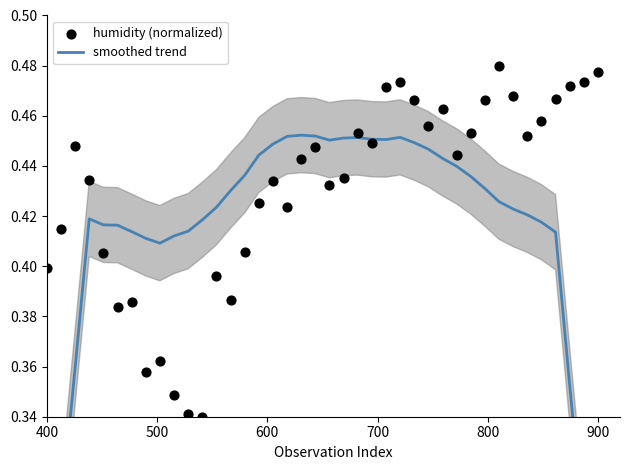

Which series has the largest total across all categories?

humidity (normalized)